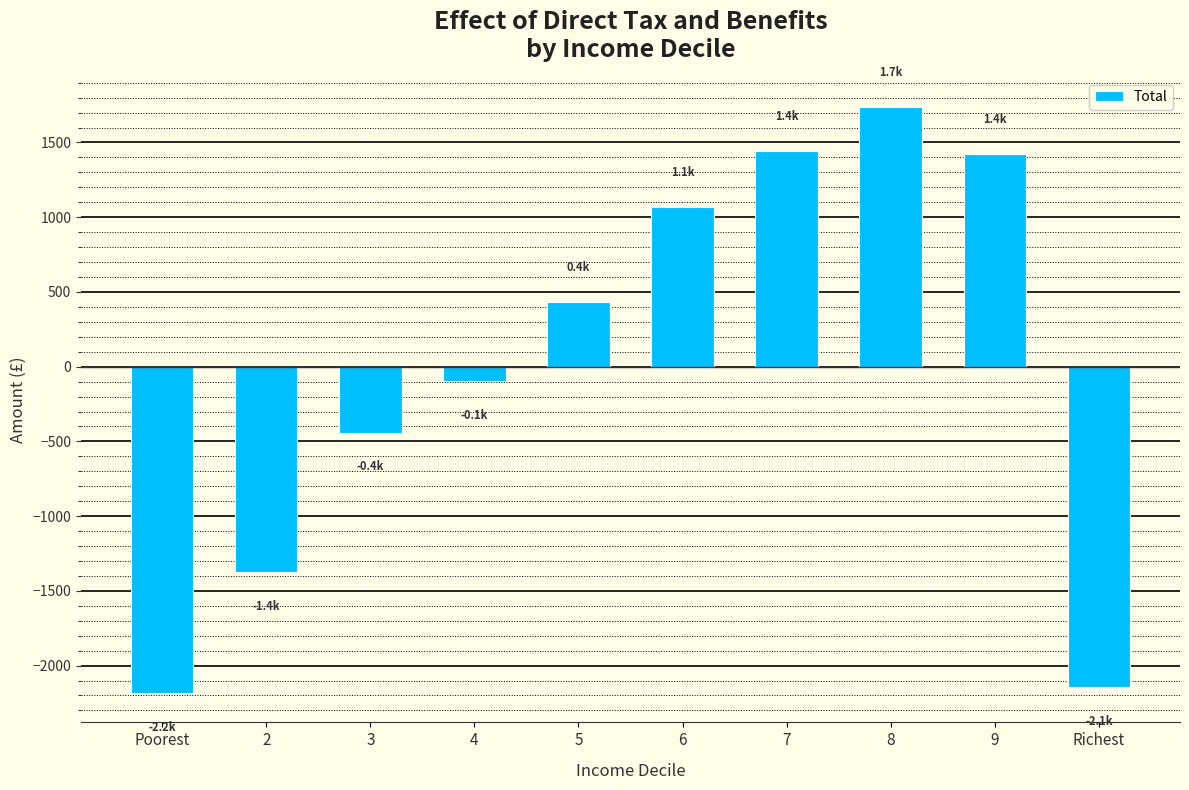

Reading left to right, extract all data points from this chart.

Poorest=-2184.1	2=-1375.1	3=-440.7	4=-94.0	5=435.0	6=1066.8	7=1443.4	8=1737.9	9=1425.7	Richest=-2143.4